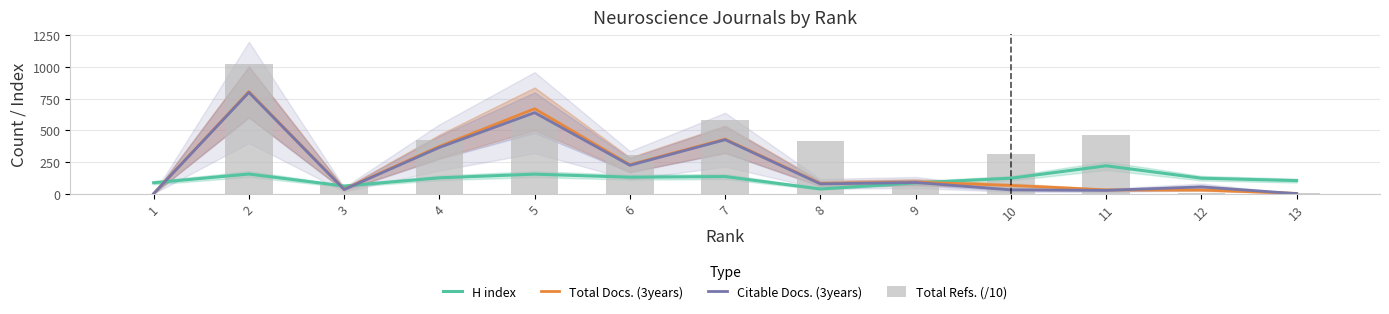

What is the average value of the Total Refs. (/10) series?

332.8